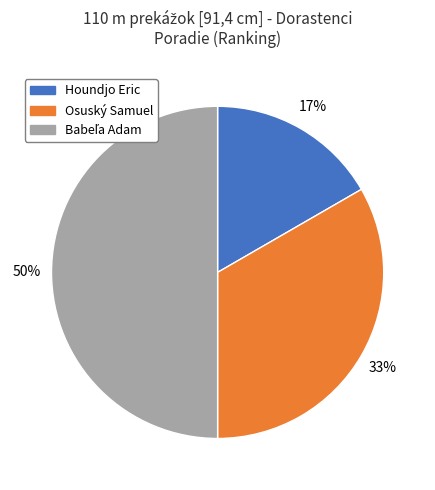

Which has a higher value, Osuský Samuel or Houndjo Eric?

Osuský Samuel